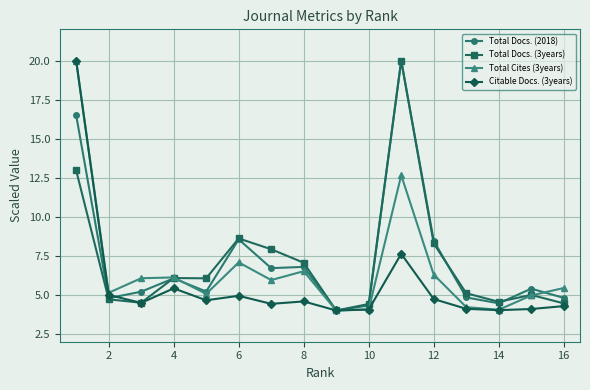

In Total Cites (3years), how many points are lower than both neighbors (excluding endpoints)?

5